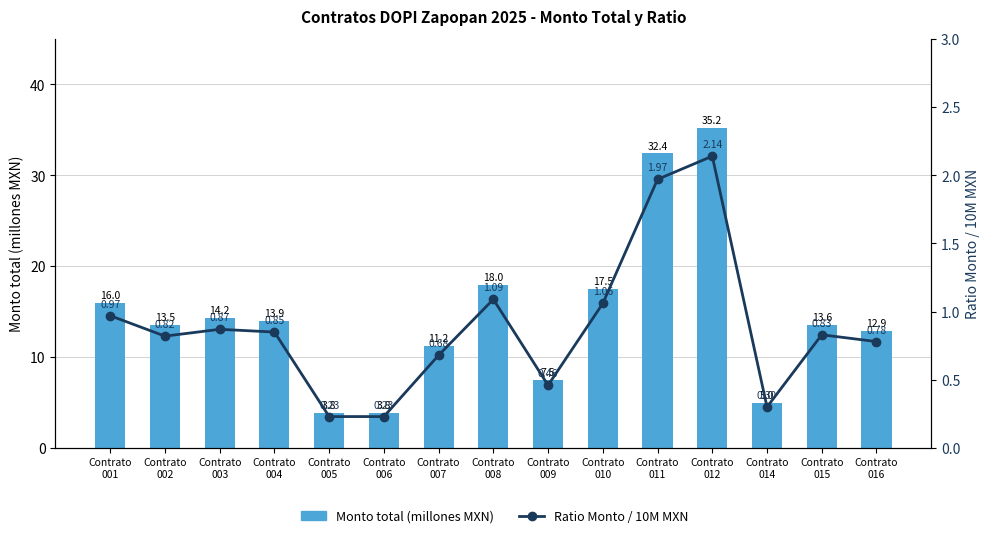

The Ratio monto/10M series shows 0.2 at Contrato
005. True or false?

True